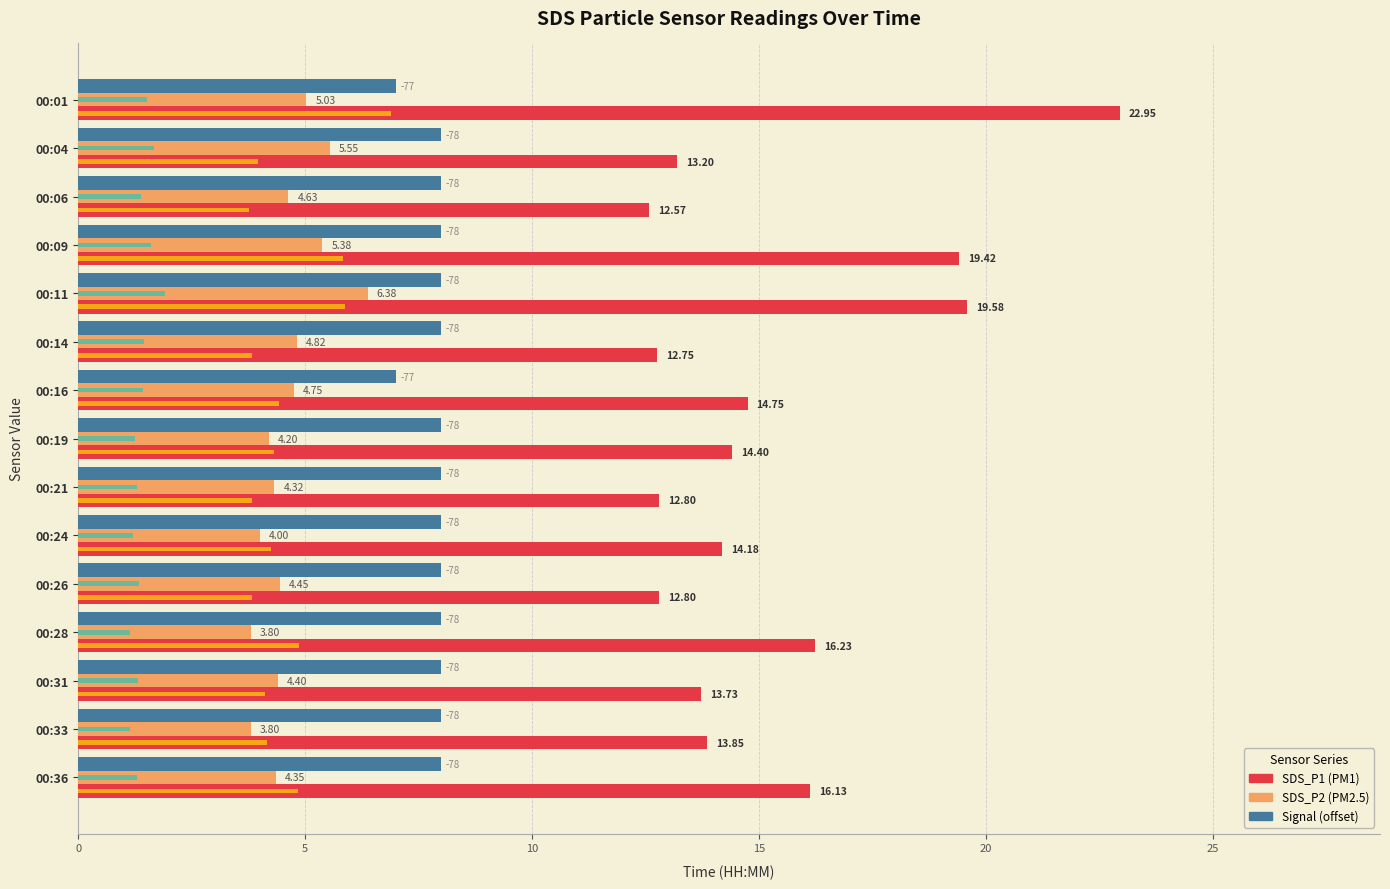

What is the sum of all Signal (offset) values?

118.0